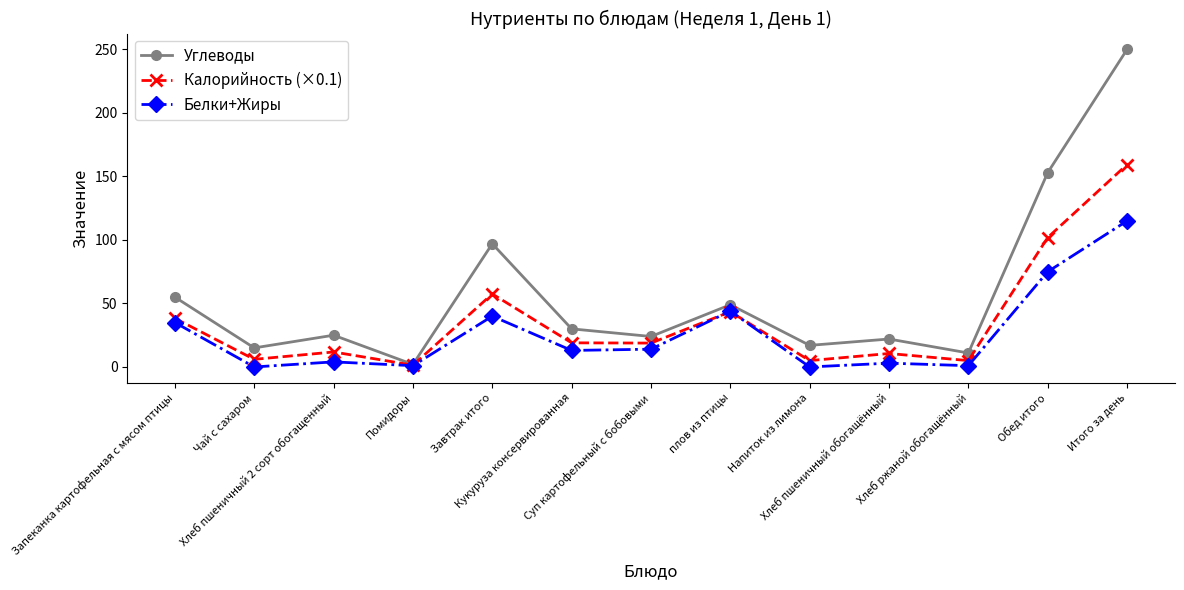

Rank the series by their maximum value, from highest to lowest.

Углеводы, Калорийность (×0.1), Белки+Жиры